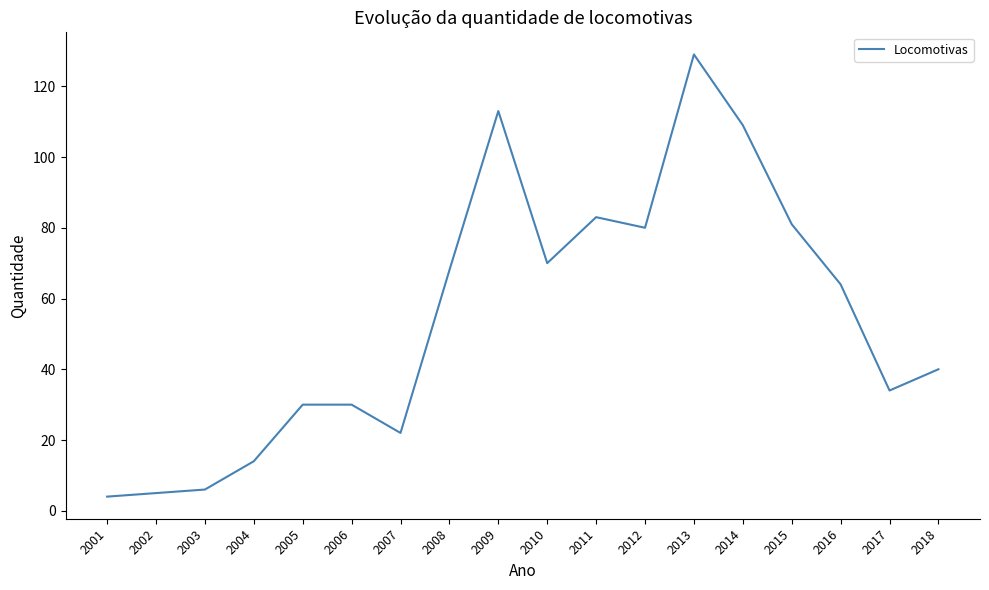

Read the value at 2013.

129